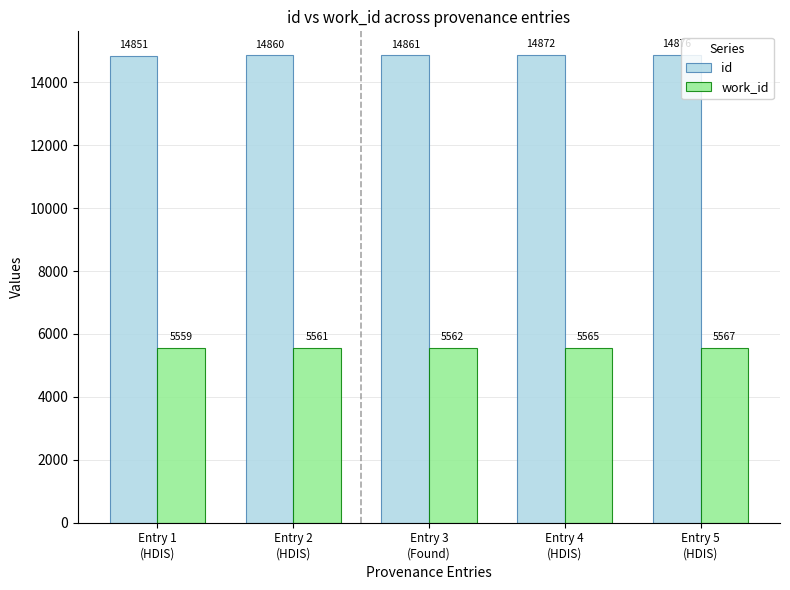

What position from the right is Entry 4
(HDIS)?

2